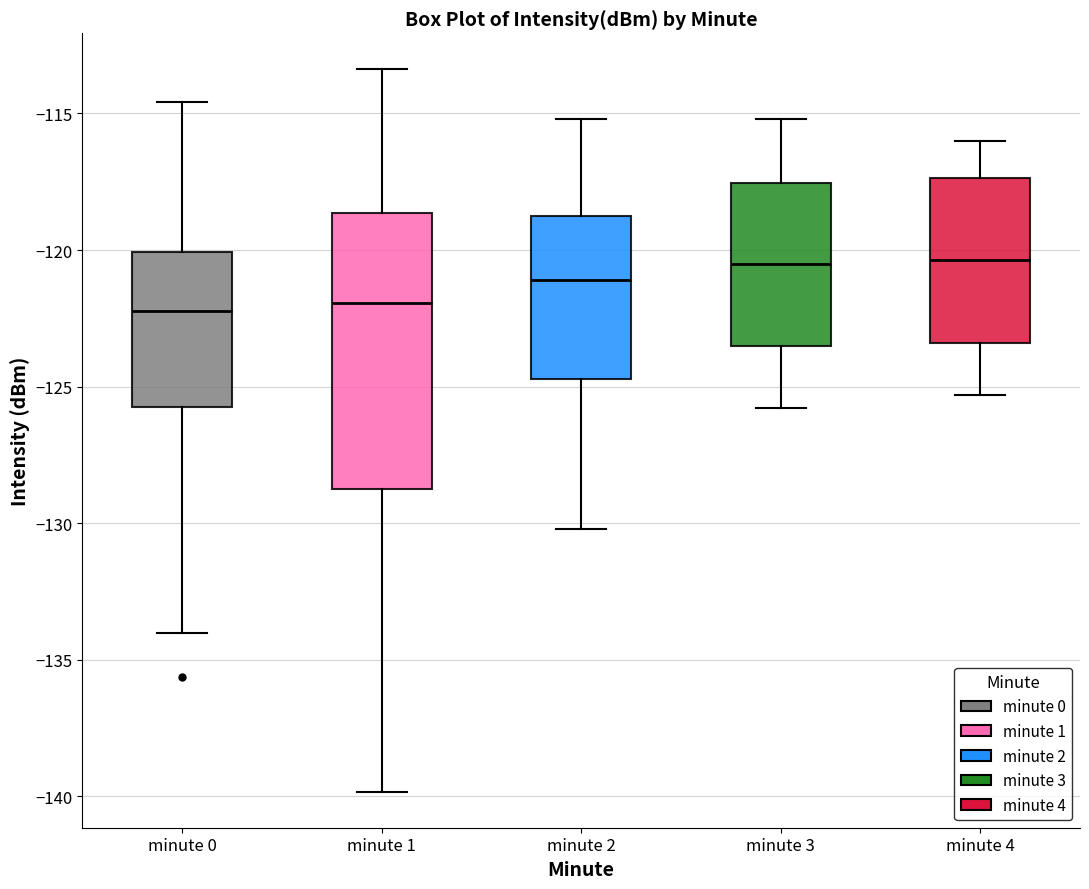

Which box is the tallest, from its lower edge to its upper edge?

minute 1